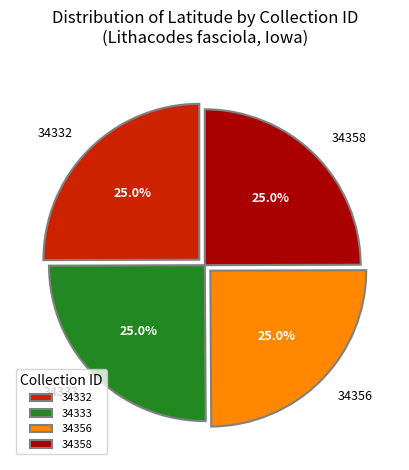

The 34358 slice represents 25% of the pie. True or false?

True